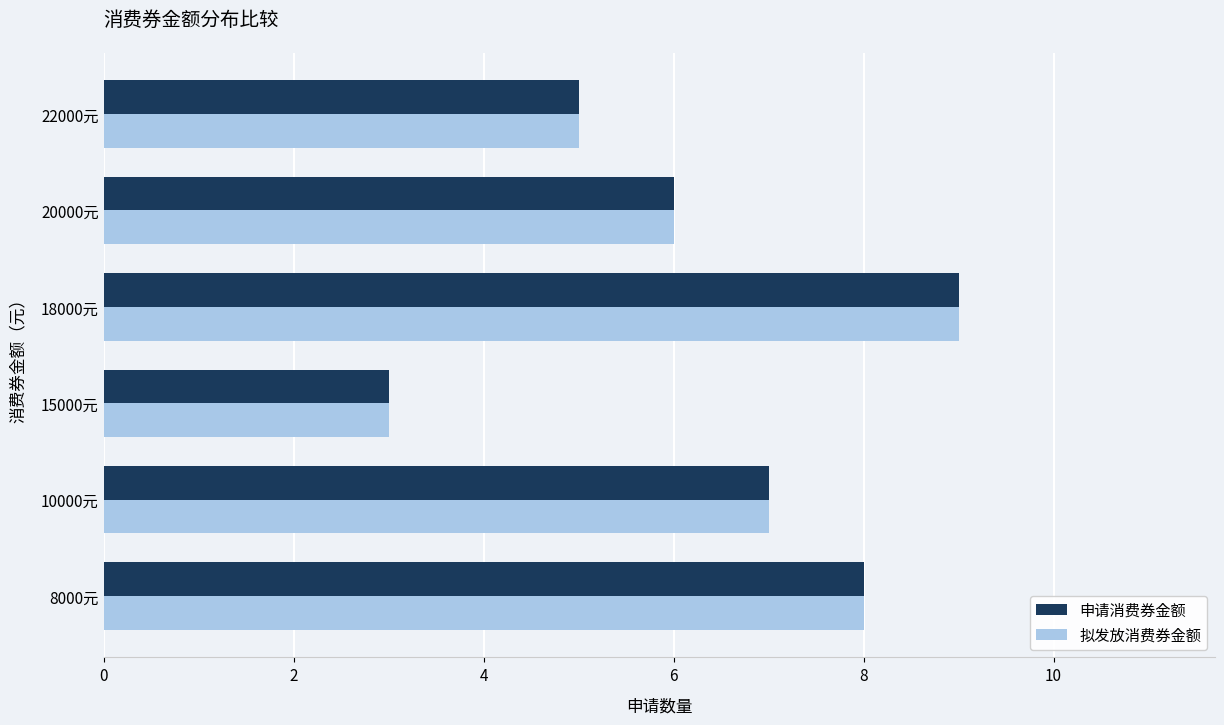

What is the total value across all series at 8000元?

16